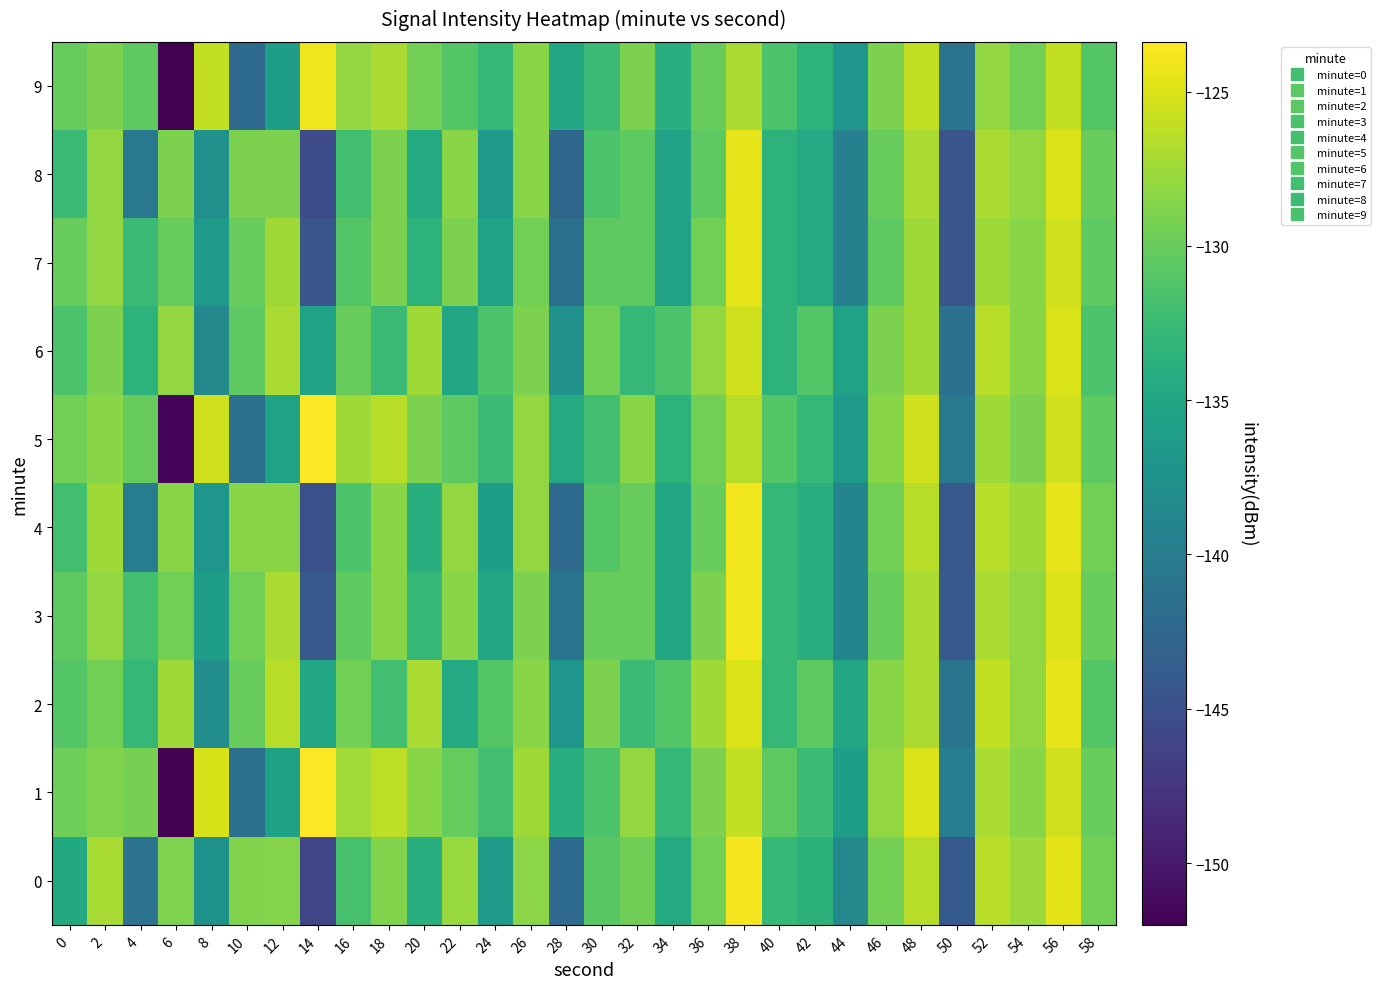

What is the maximum value shown in the chart?

-123.4